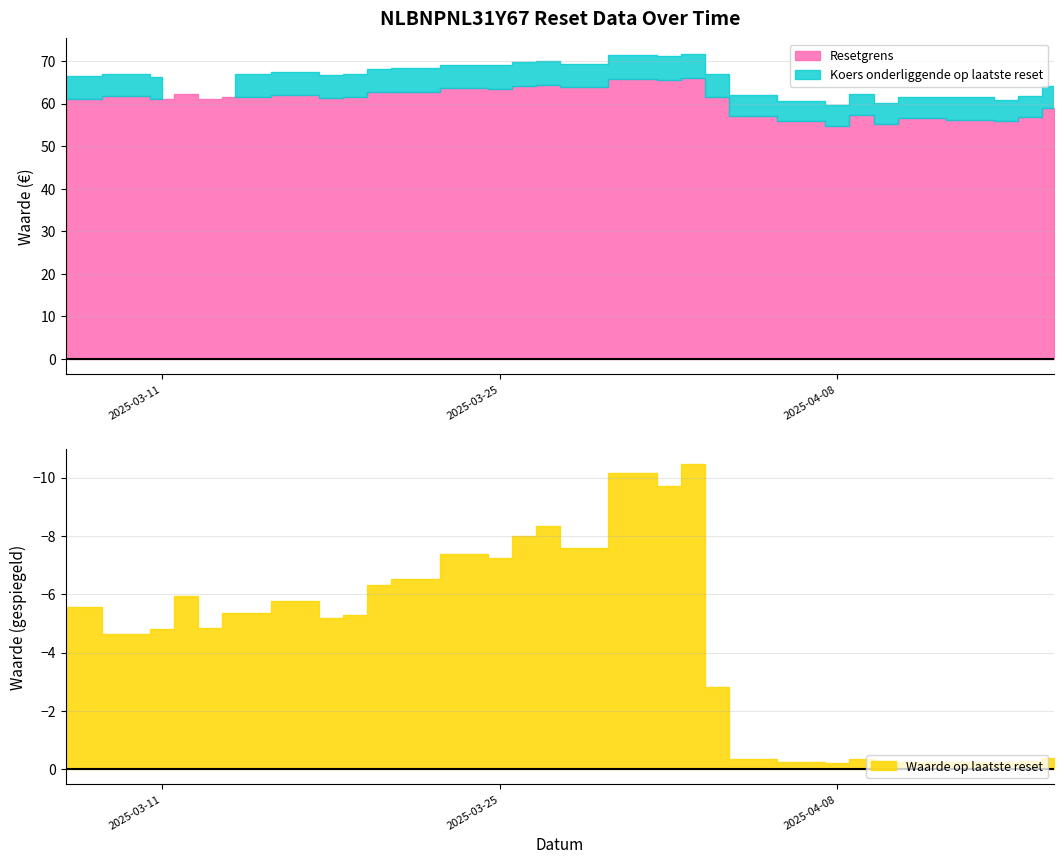

What is the lowest value of the Waarde op laatste reset series?

0.2